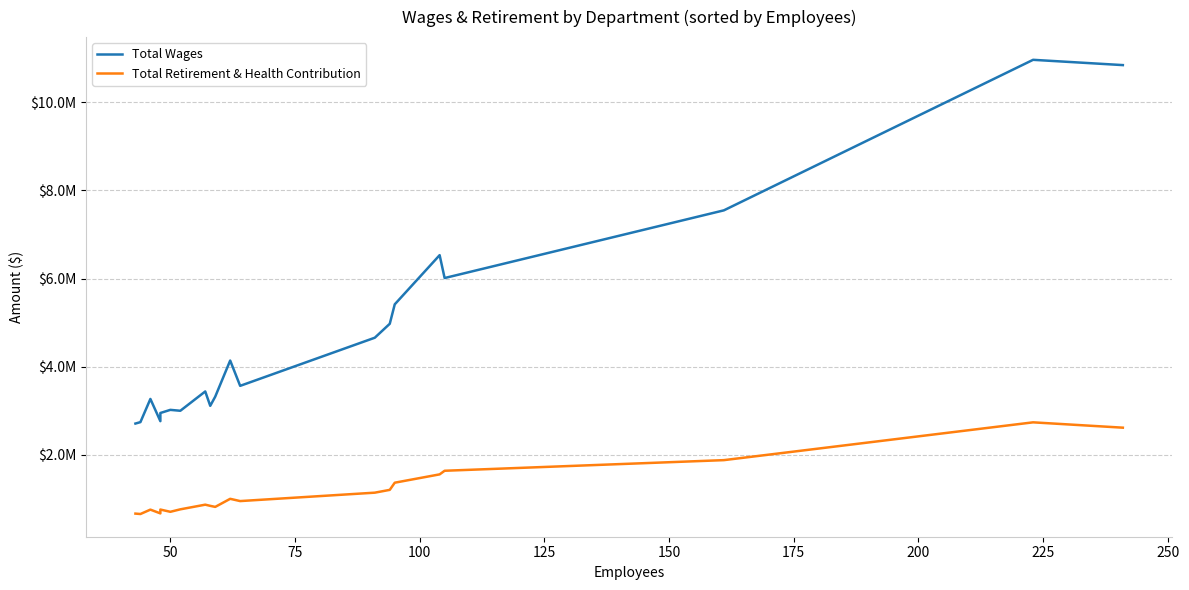

True or false: Total Retirement & Health Contribution and Total Wages intersect in this chart.

False